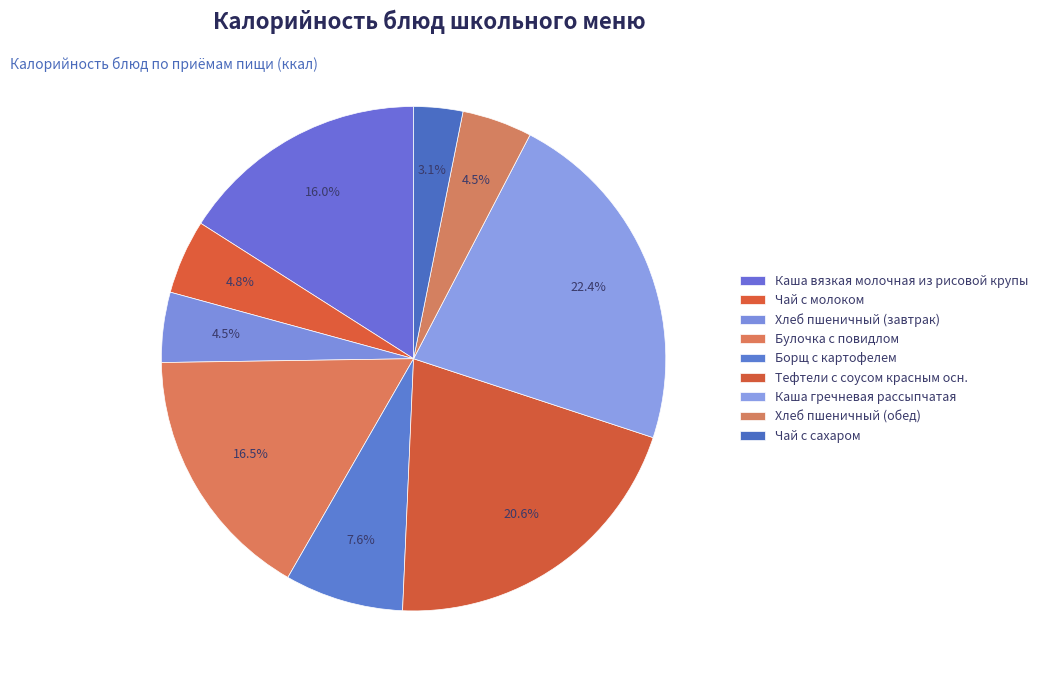

How many segments does this pie chart have?

9